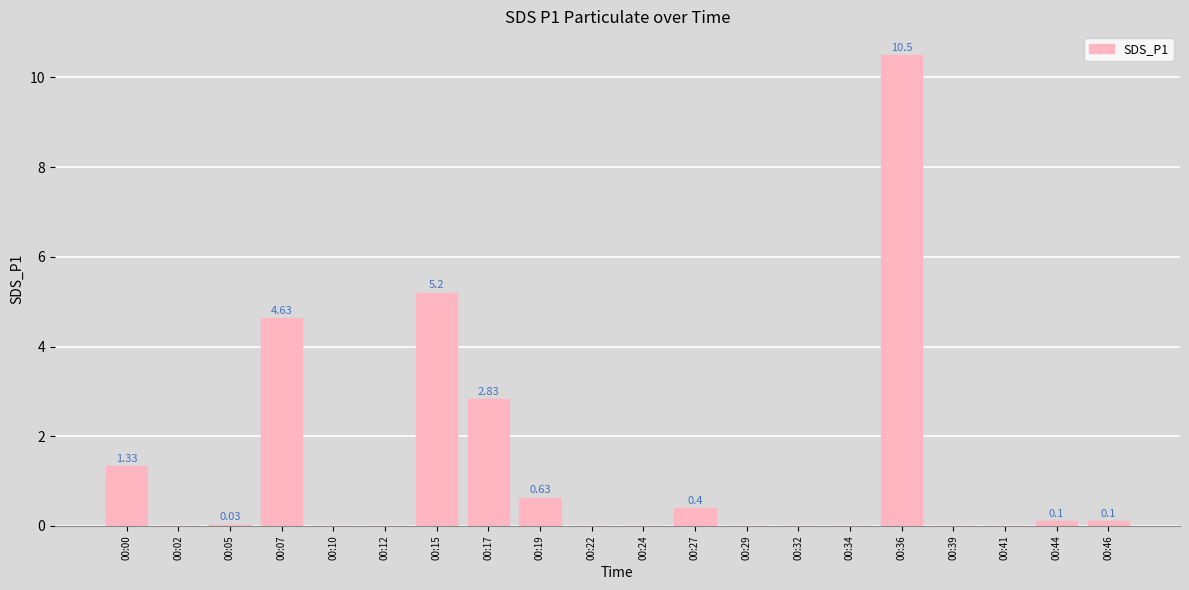

What is the change in value from 00:00 to 00:29?

-1.3